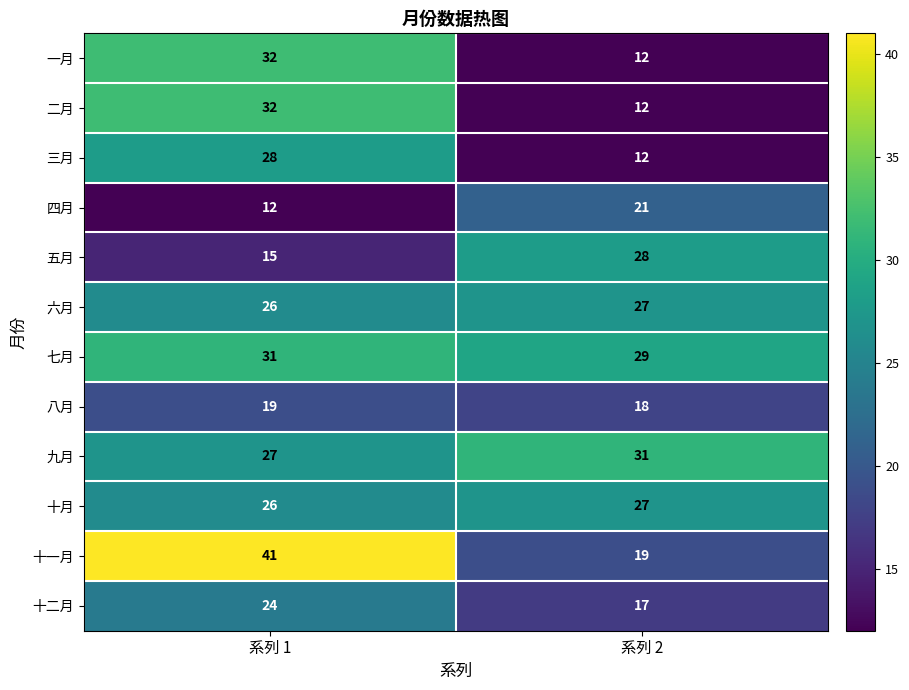

What is the smallest value displayed?

12